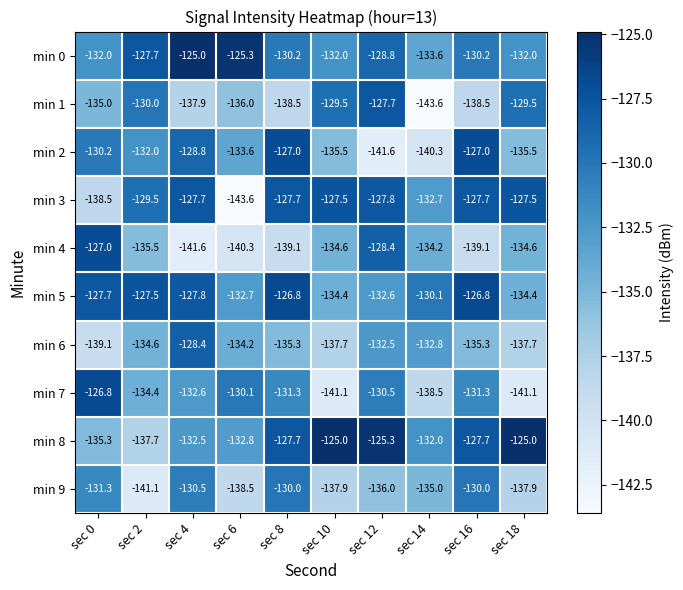

Between sec 0 and sec 16, which series saw the biggest shift?

min 4